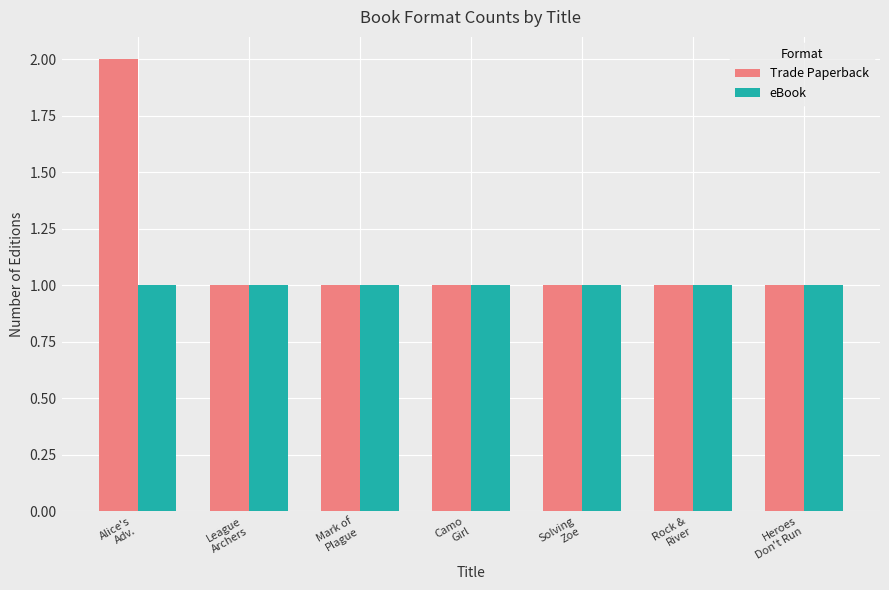

What is the greatest value displayed?

2